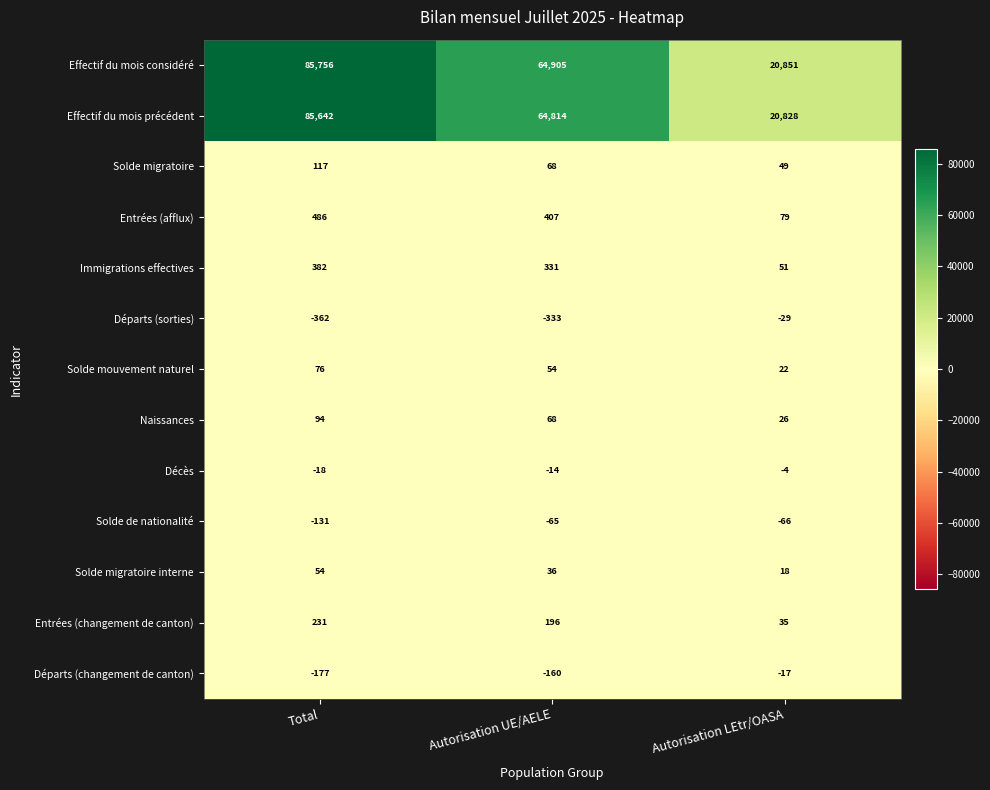

Between Autorisation UE/AELE and Autorisation LEtr/OASA, which series saw the biggest shift?

Effectif du mois considéré